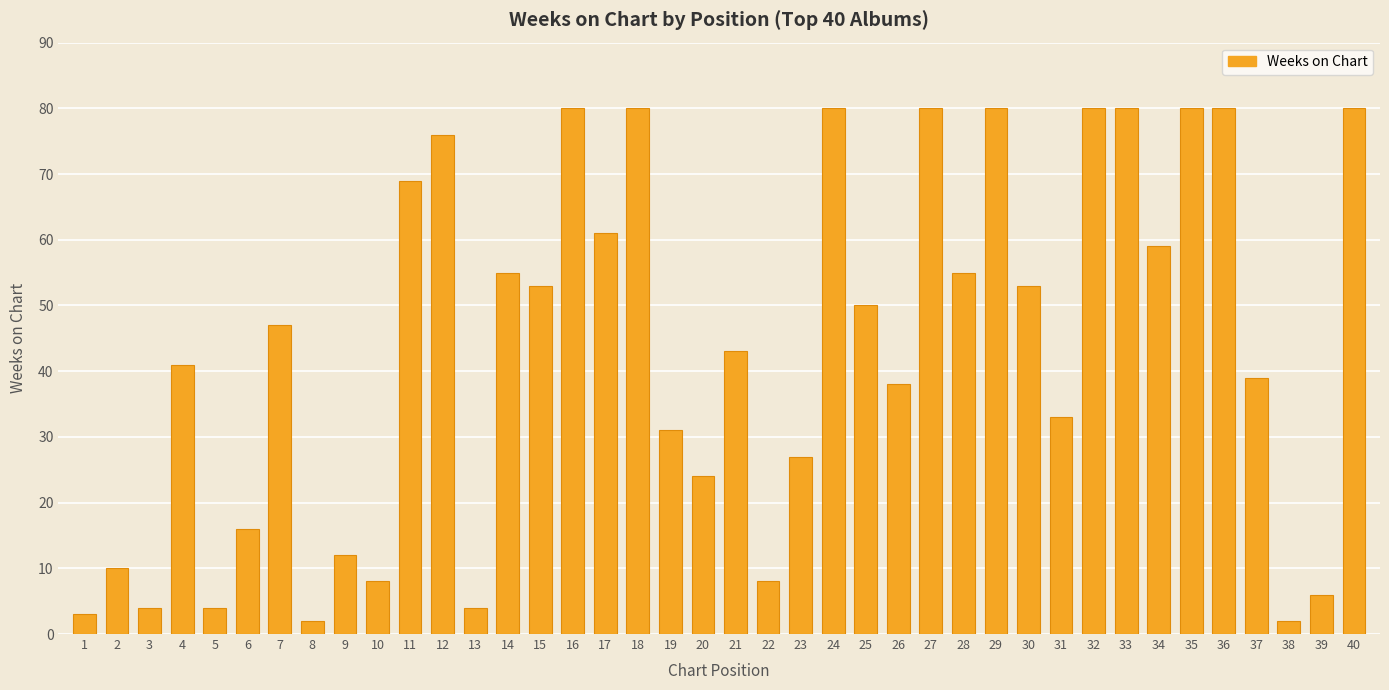

What is the value of the 20th bar from the left?

24